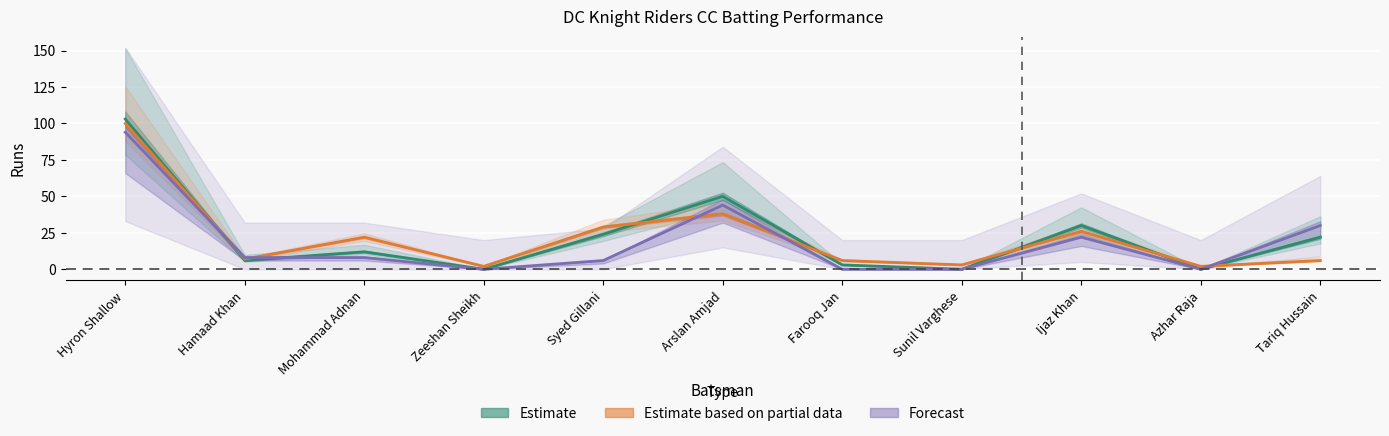

Where does the Balls (Partial Estimate) series first go above 7?

Hyron Shallow